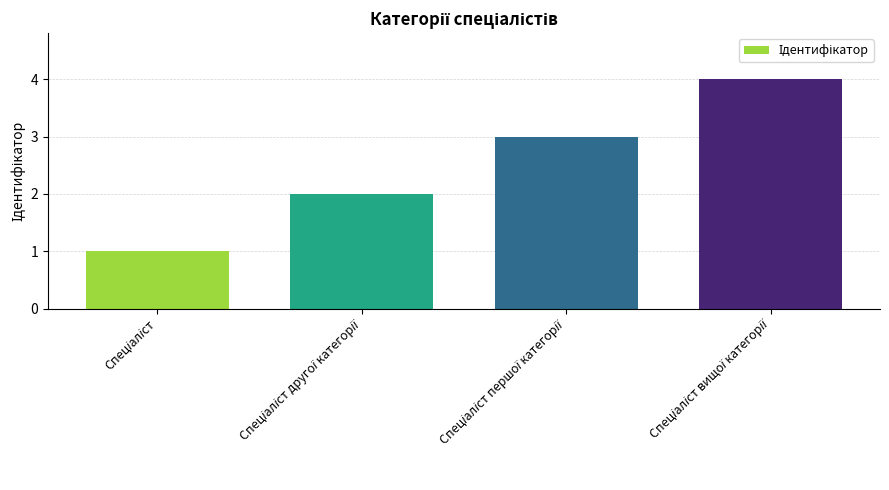

What is the sum of all values?

10